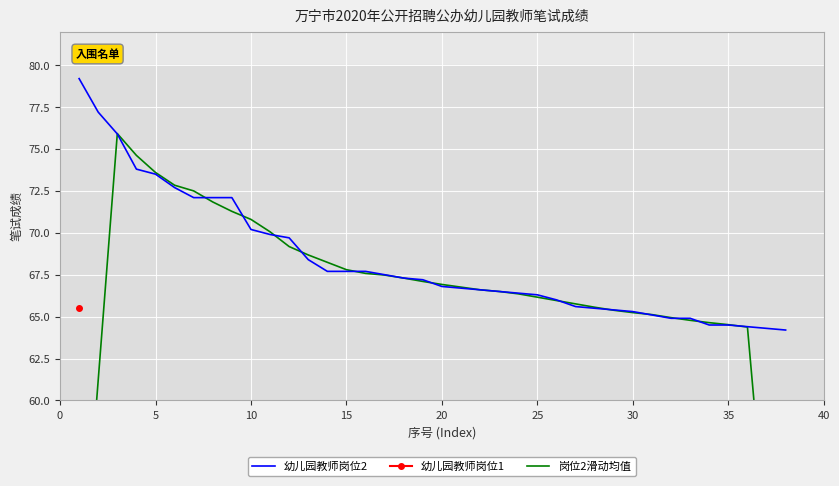

What is the lowest value of the 幼儿园教师岗位2 series?

64.2